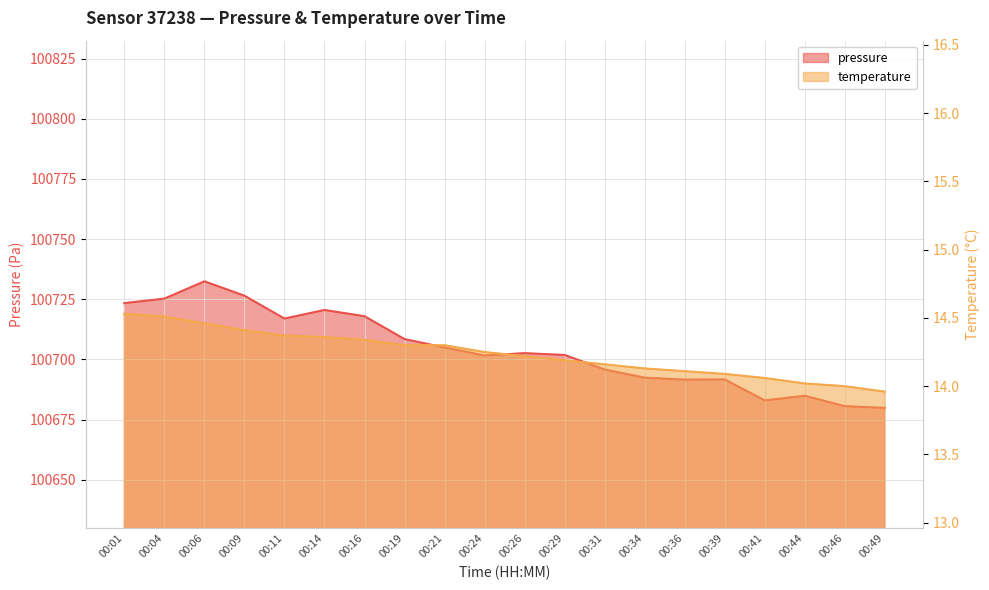

The pressure series shows 172938.3 at 00:31. True or false?

False